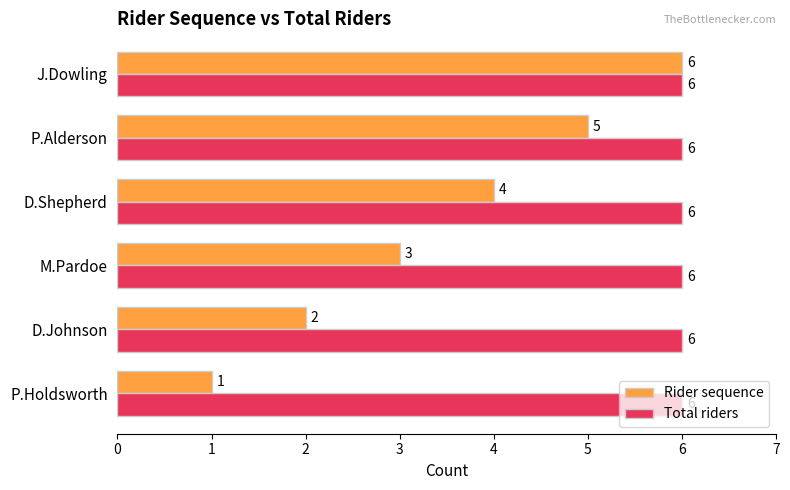

Which label corresponds to the smallest value in the chart?

P.Holdsworth